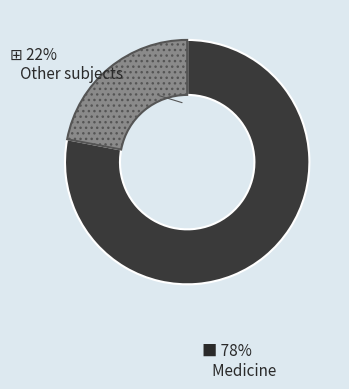

Does any single category account for the majority?

Yes